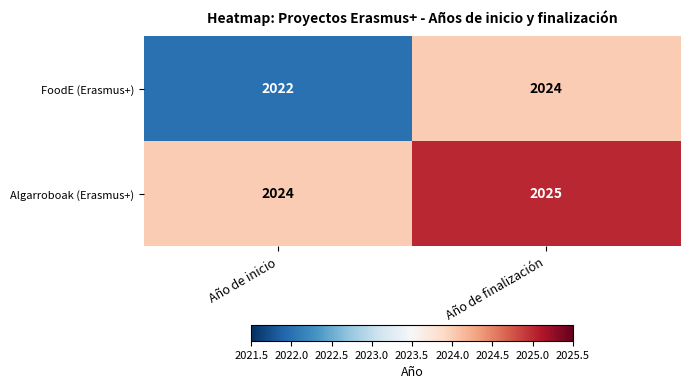

Which series has the largest range (max minus min)?

FoodE (Erasmus+)